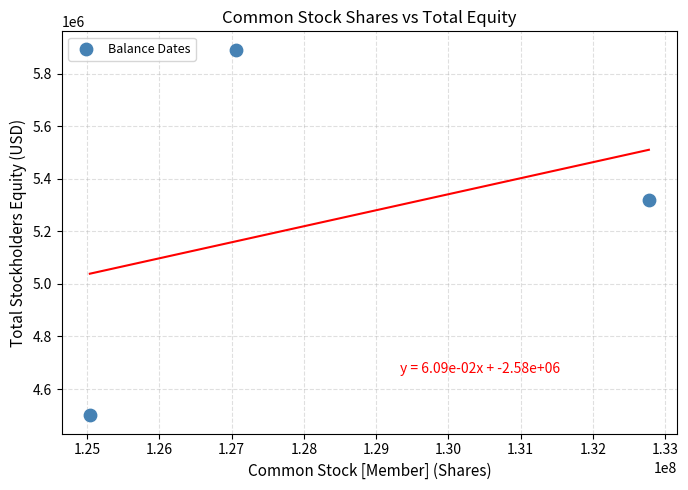

What Y value in the scatter plot is closest to 5195343?

5319800